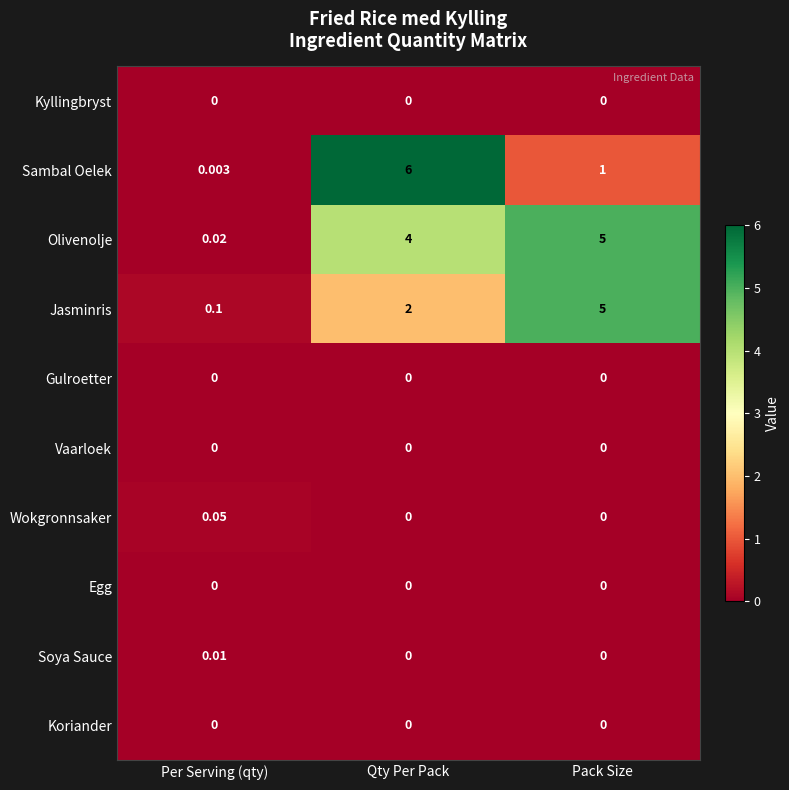

At which label does Soya Sauce reach its peak?

Per Serving (qty)